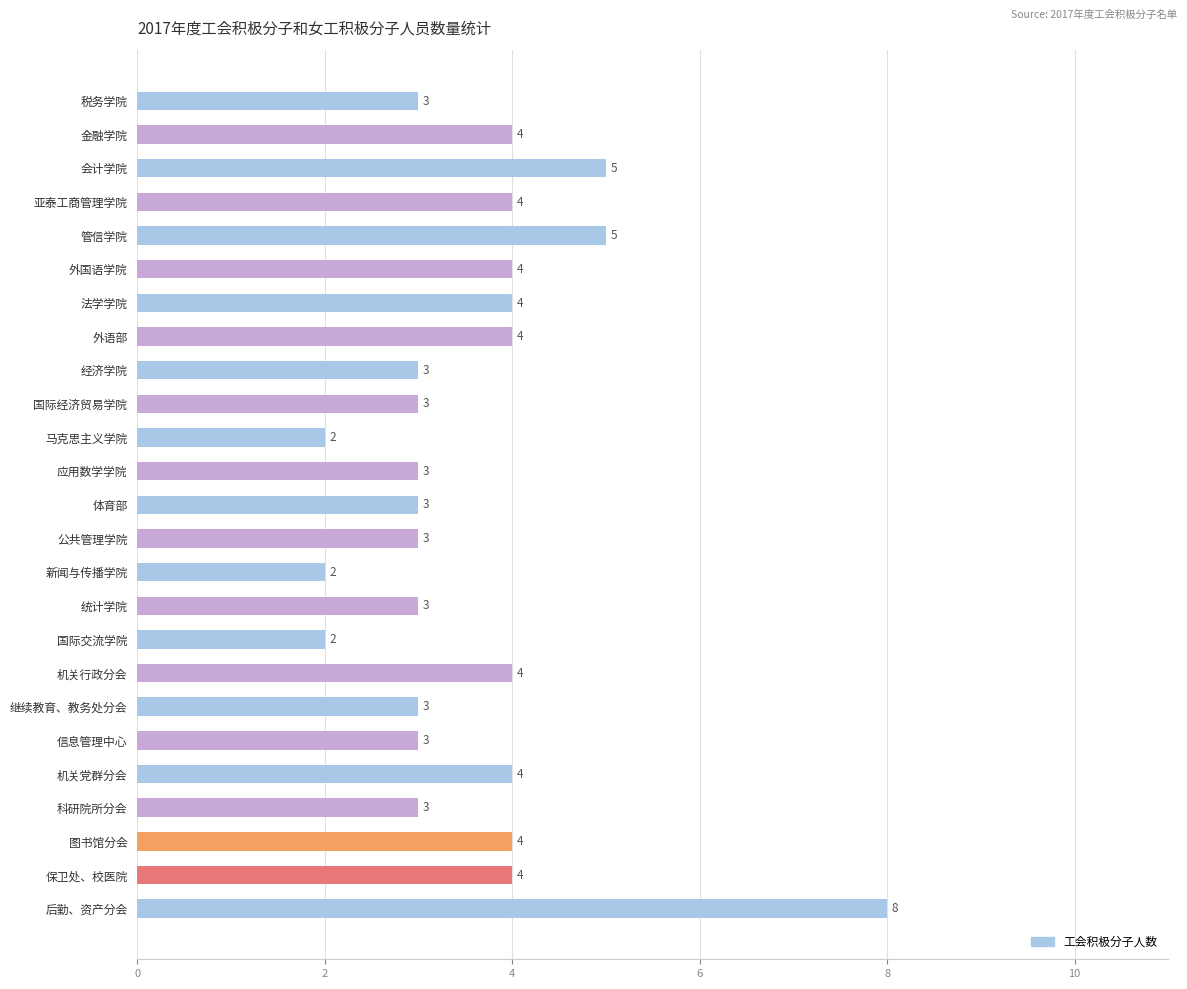

Which category has the highest value across all series?

后勤、资产分会